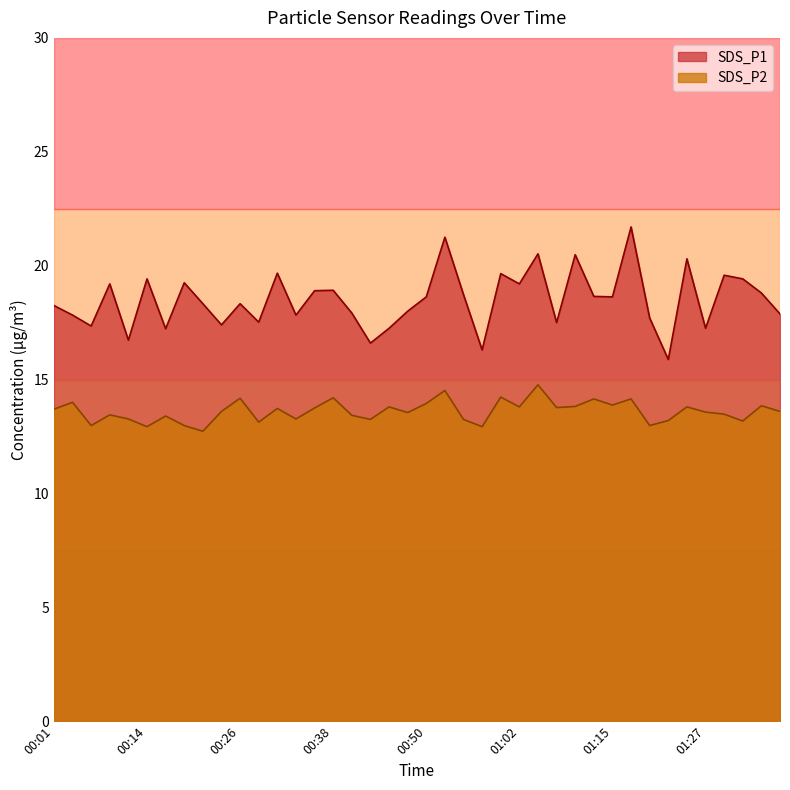

Which category has the highest value in the SDS_P1 series?

01:17